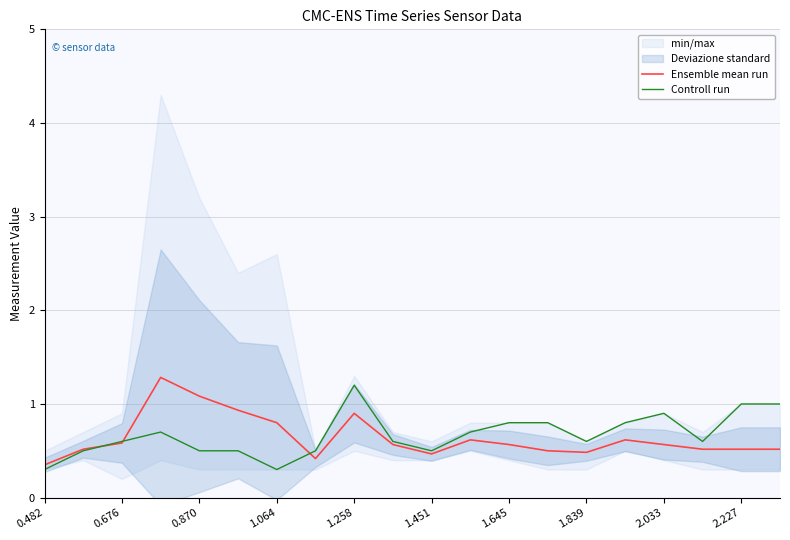

Count the number of categories in the chart.

20